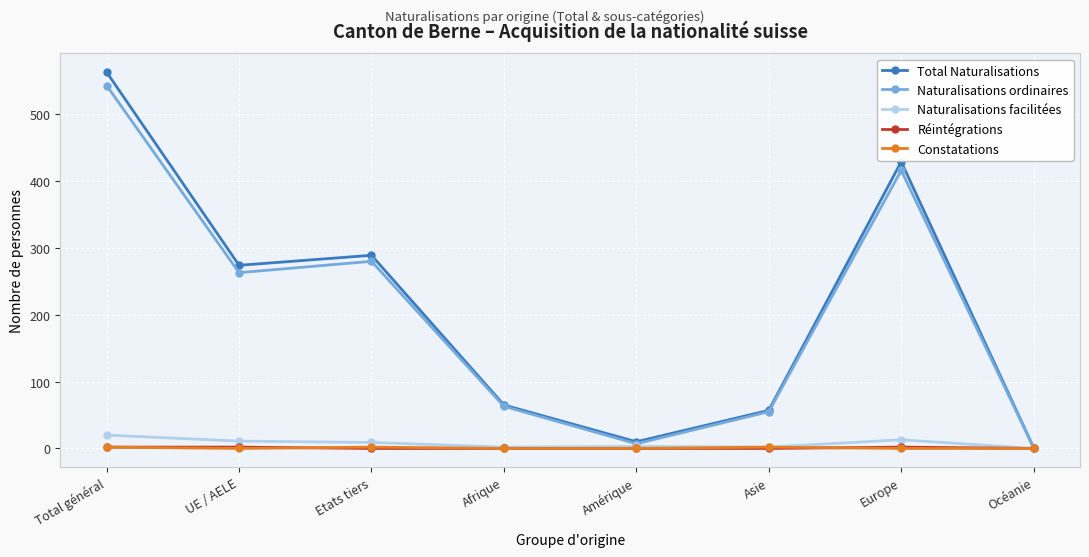

At which category does the chart reach its peak across all series?

Total général